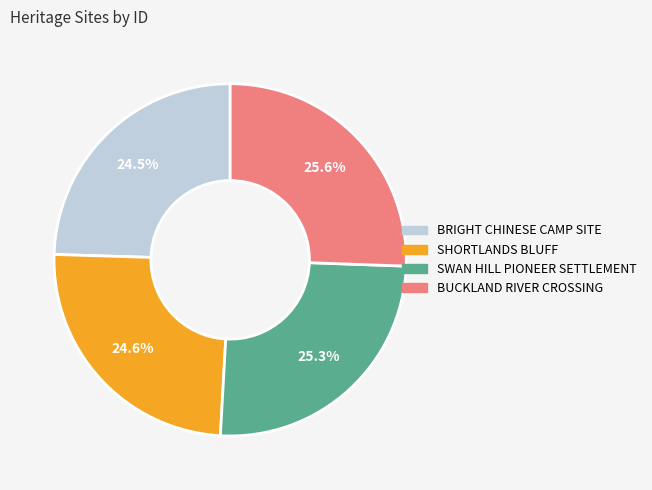

Which has a higher value, SWAN HILL PIONEER SETTLEMENT or BRIGHT CHINESE CAMP SITE?

SWAN HILL PIONEER SETTLEMENT